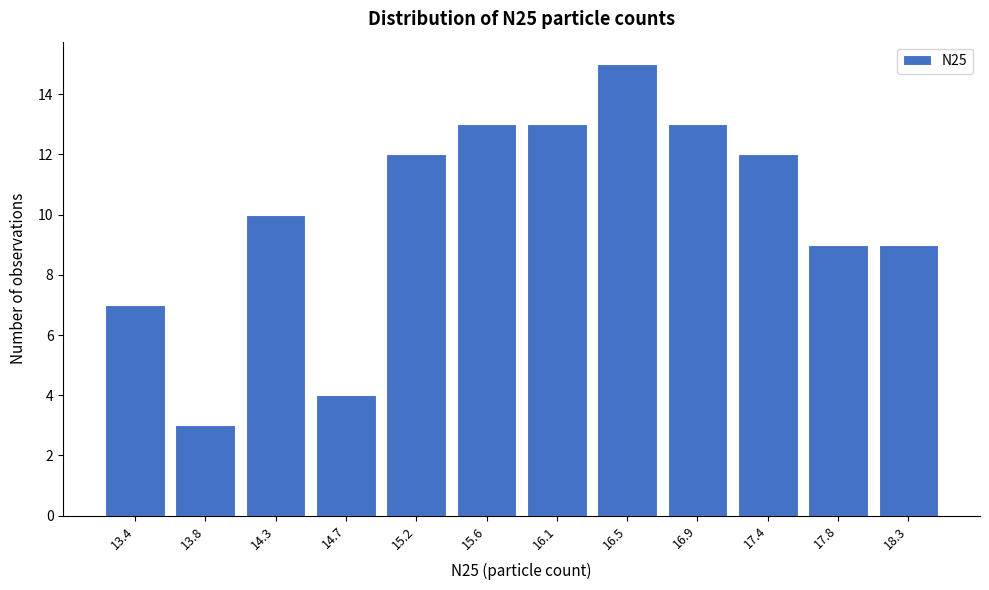

Reading left to right, extract all data points from this chart.

13.4=7	13.8=3	14.3=10	14.7=4	15.2=12	15.6=13	16.1=13	16.5=15	16.9=13	17.4=12	17.8=9	18.3=9